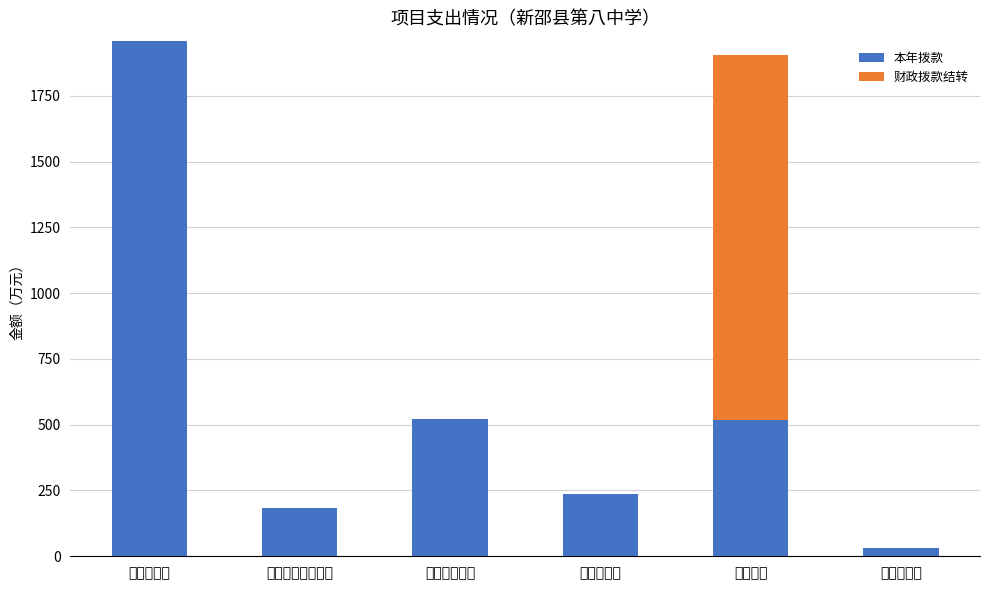

At which label does 本年拨款 reach its peak?

工资性支出